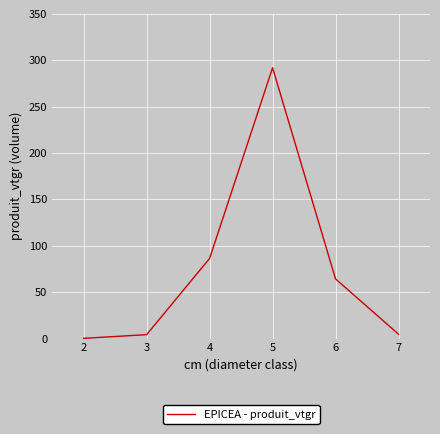

Is it true that the value at 4 is 86.4?

True